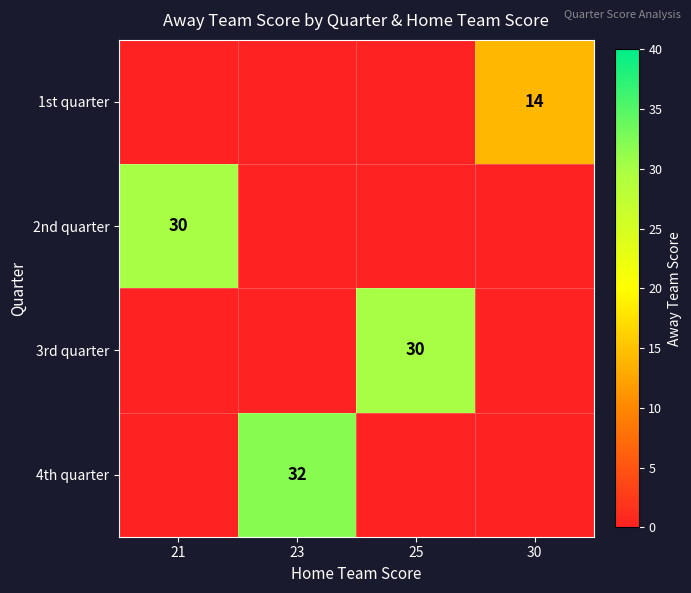

Is the value of 4th quarter at 23 greater than the value of 1st quarter at 30?

Yes